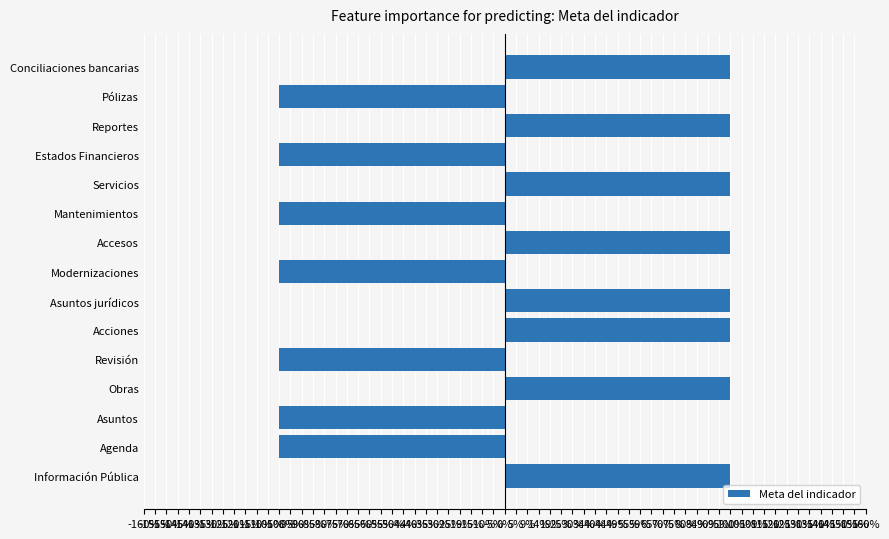

Count the values in the range -1 to 1.

15